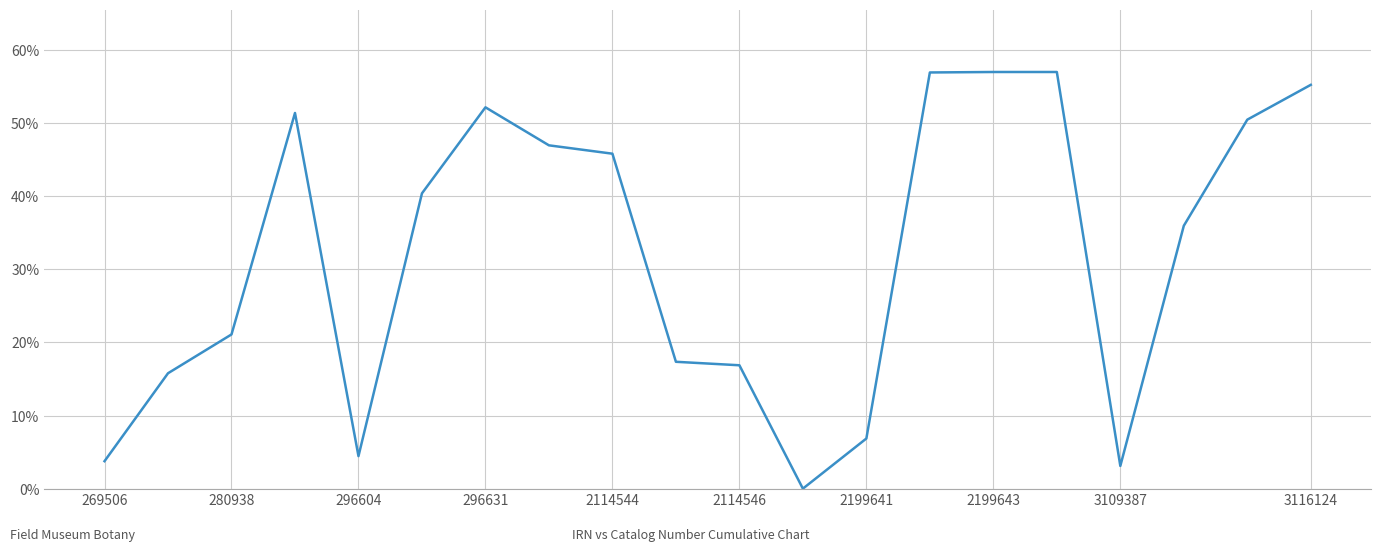

What is the greatest value displayed?

57.0